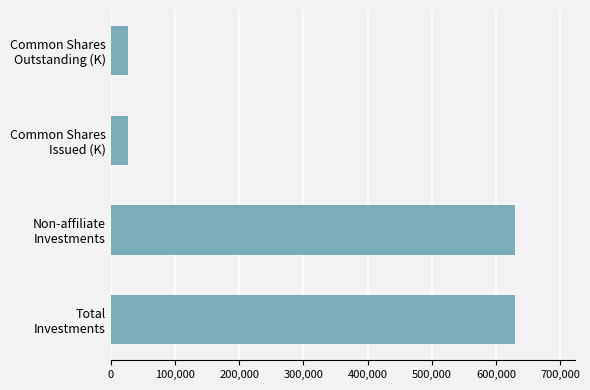

What is the greatest value displayed?

629216